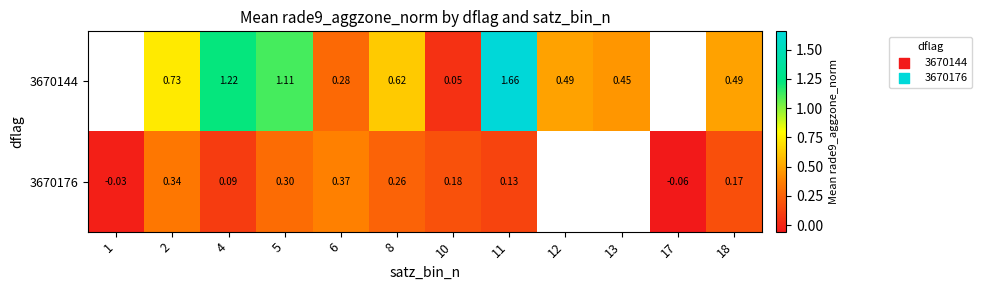

True or false: 3670144 has a value of 0.2 at 2.

False